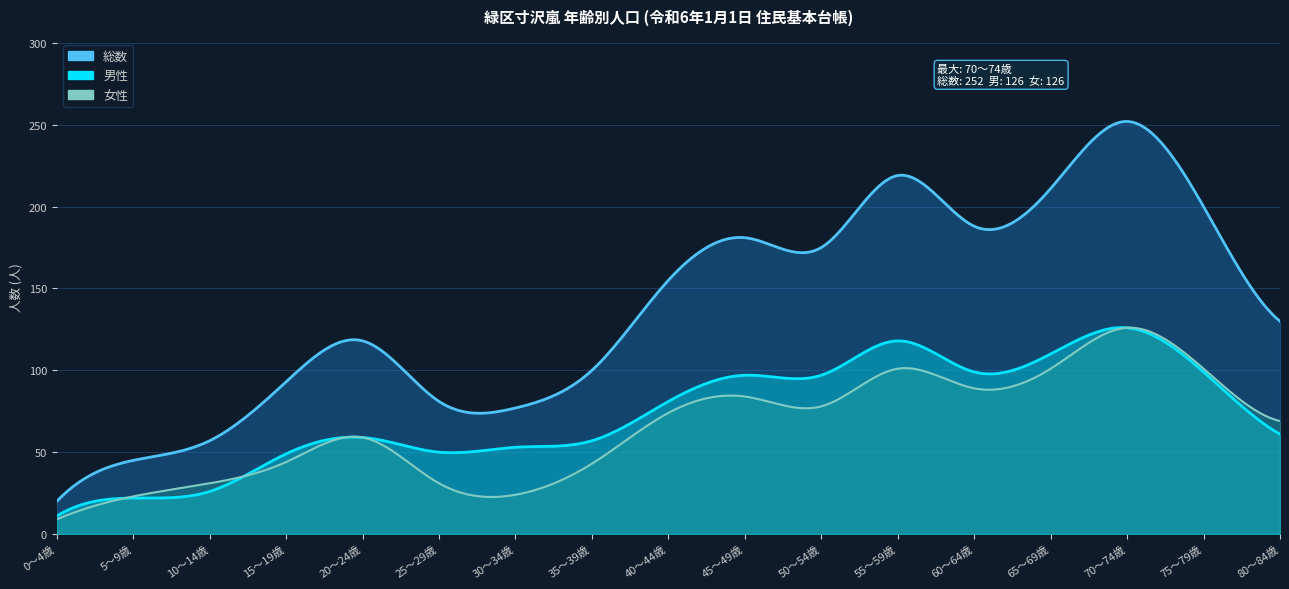

What is the highest value of the 男性(左) series?

126